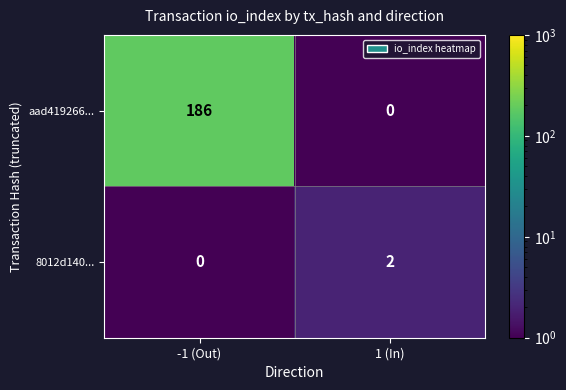

Which label corresponds to the largest value in the chart?

-1 (Out)